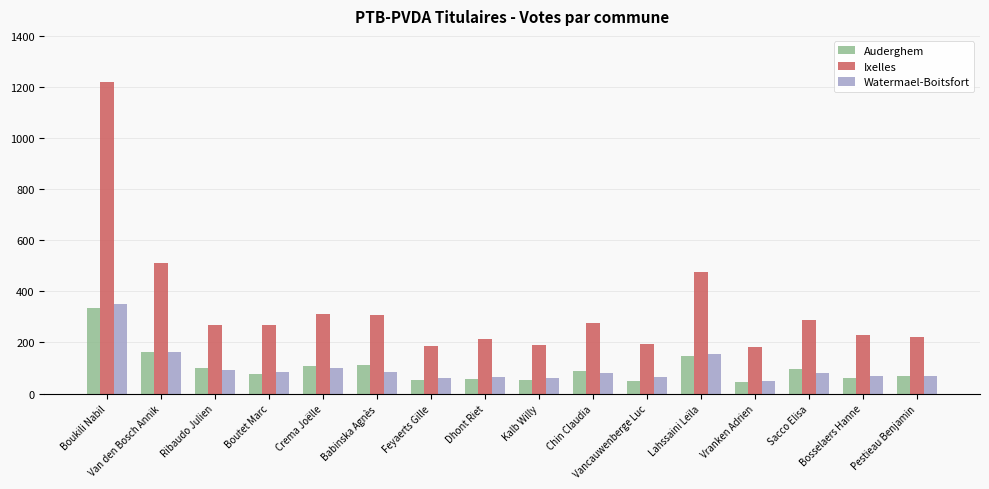

At how many categories does at least one series exceed 1146?

1